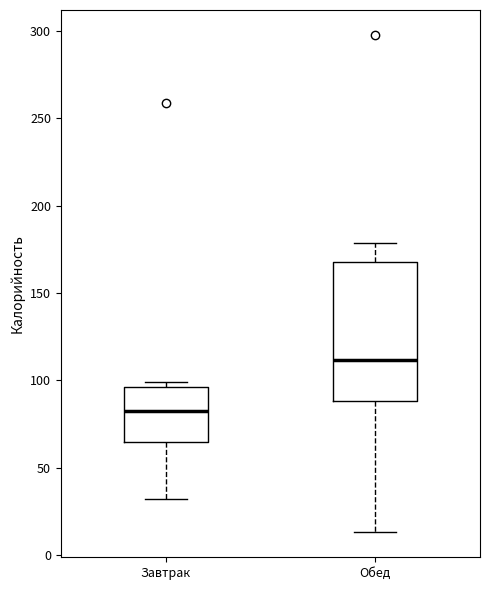

Reading left to right, transcribe this box plot: for each box, give where its median line is, the range the box spans, and where its two whiskers end, as read against the y-axis. The values are not printed on the chart, so give them approximately, as read against the axis.

Завтрак: median 85, box 65 to 95, whiskers 30 to 100
Обед: median 110, box 90 to 170, whiskers 15 to 180